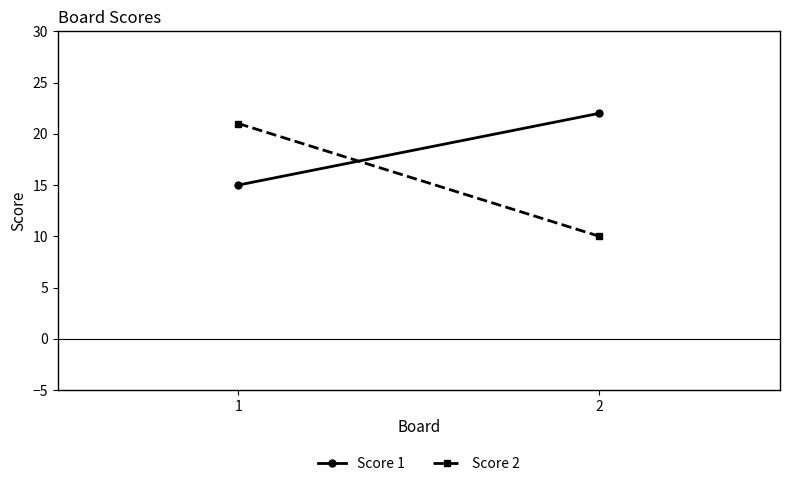

Which label corresponds to the smallest value in the chart?

2